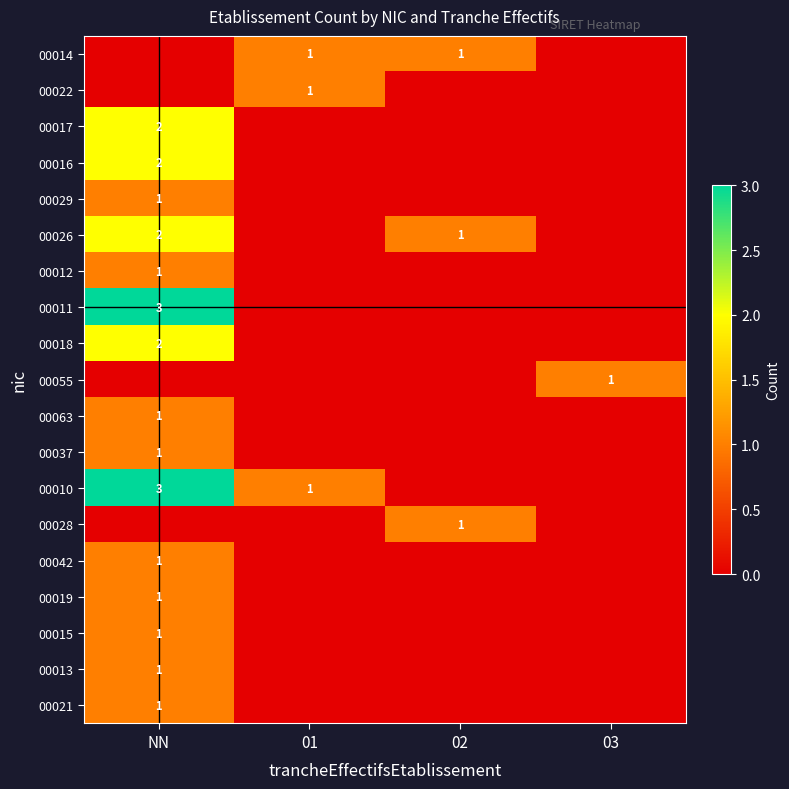

How many distinct data groups are displayed?

19